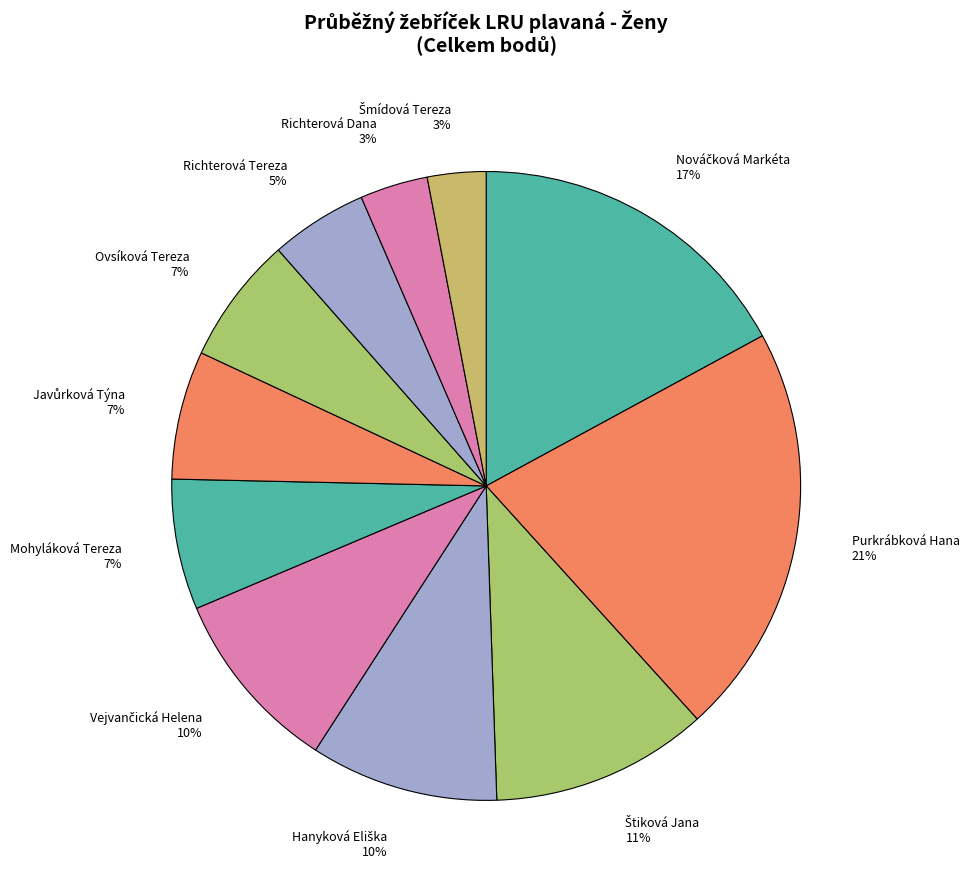

Count the number of slices in the pie.

11